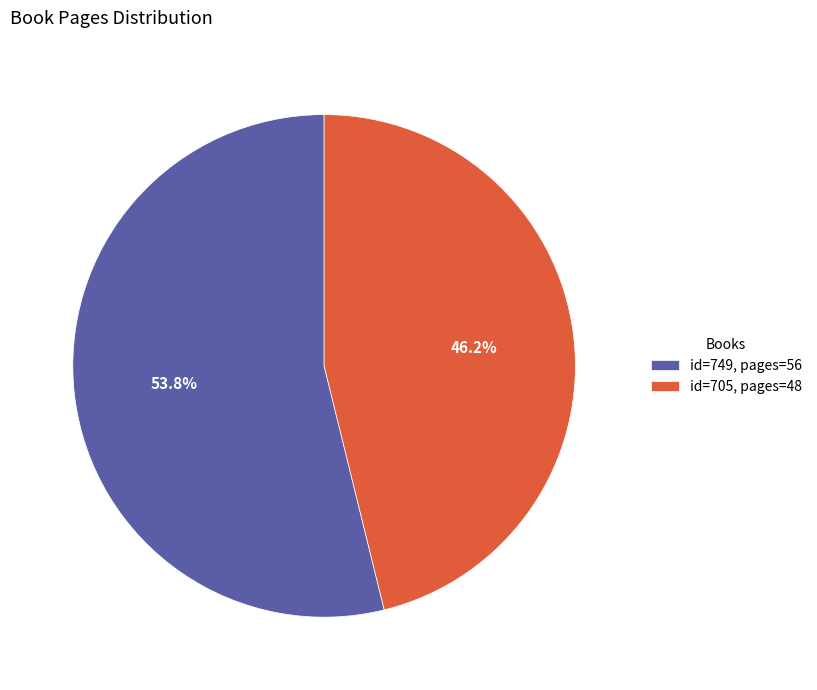

Which has a higher value, id=749, pages=56 or id=705, pages=48?

id=749, pages=56